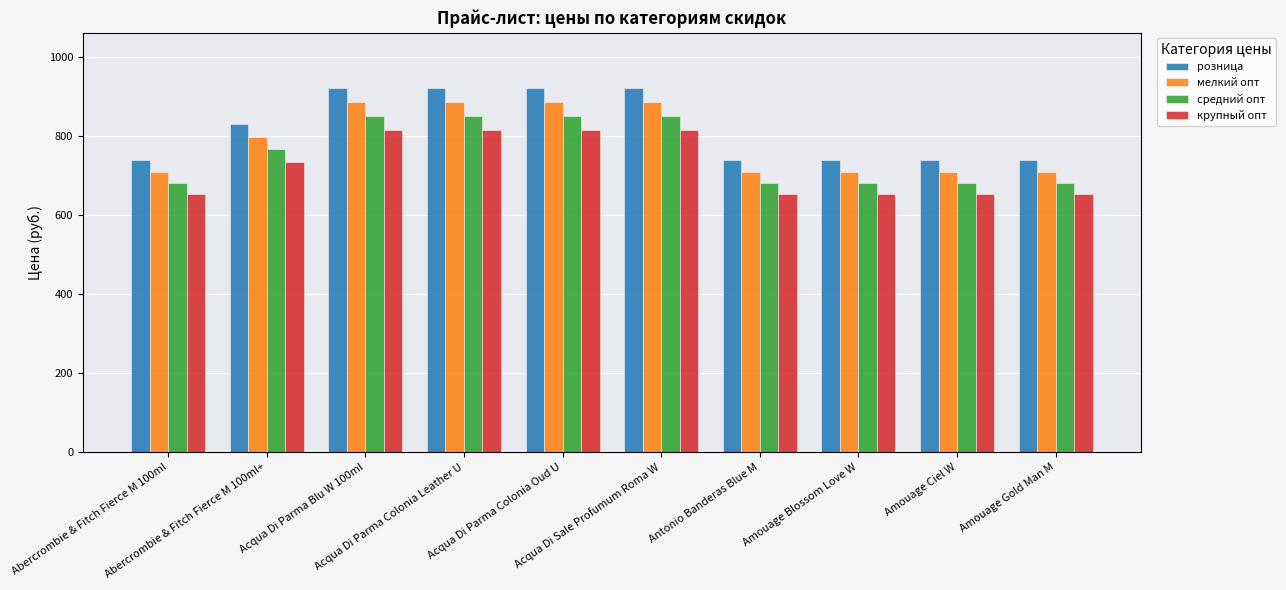

What is the greatest value displayed?

923.0